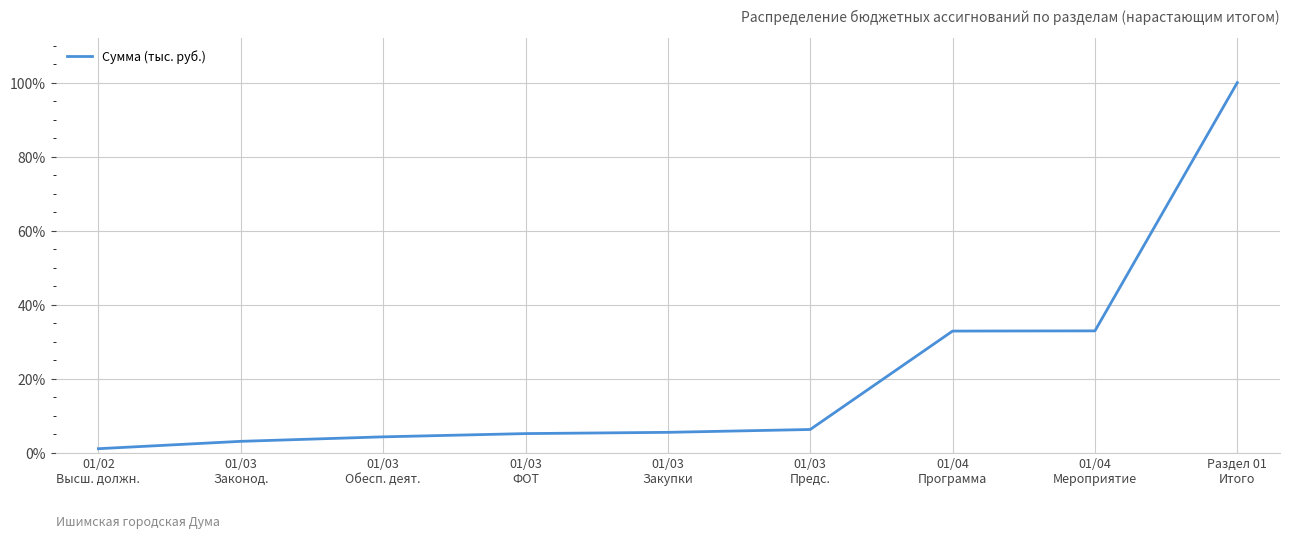

What is the maximum value shown in the chart?

100.0